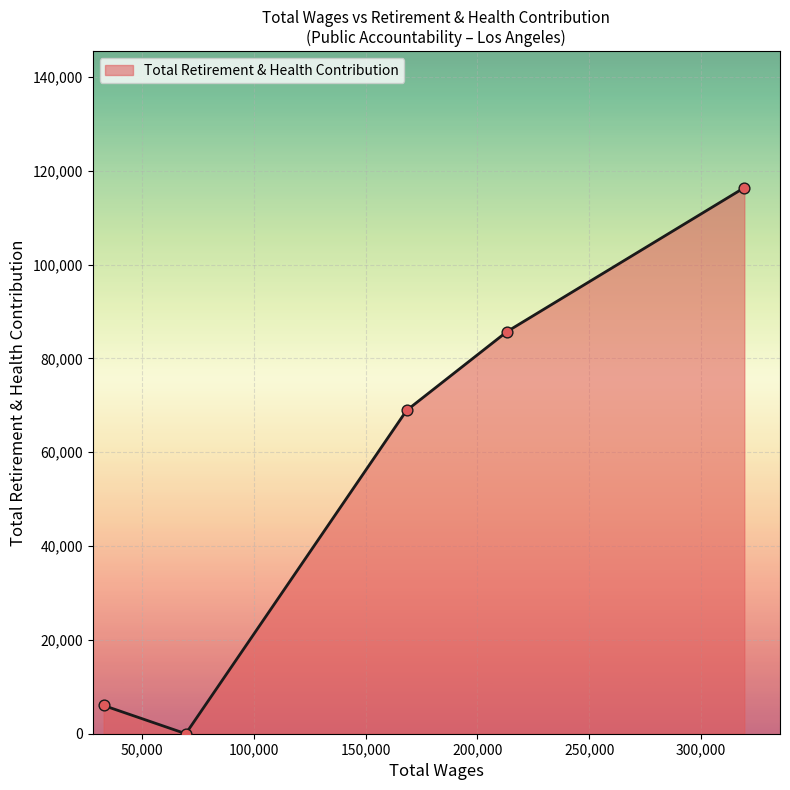

True or false: the data has more than 2 interior local peaks.

False